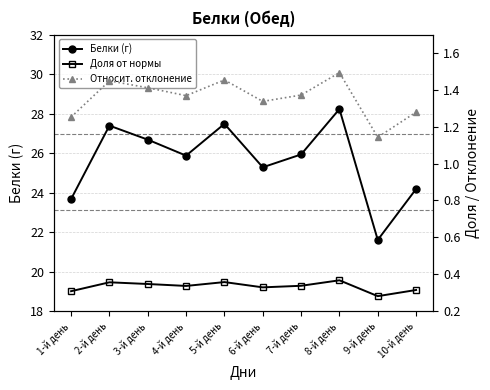

What is the spread (max minus min) of values at 8-й день?

27.9